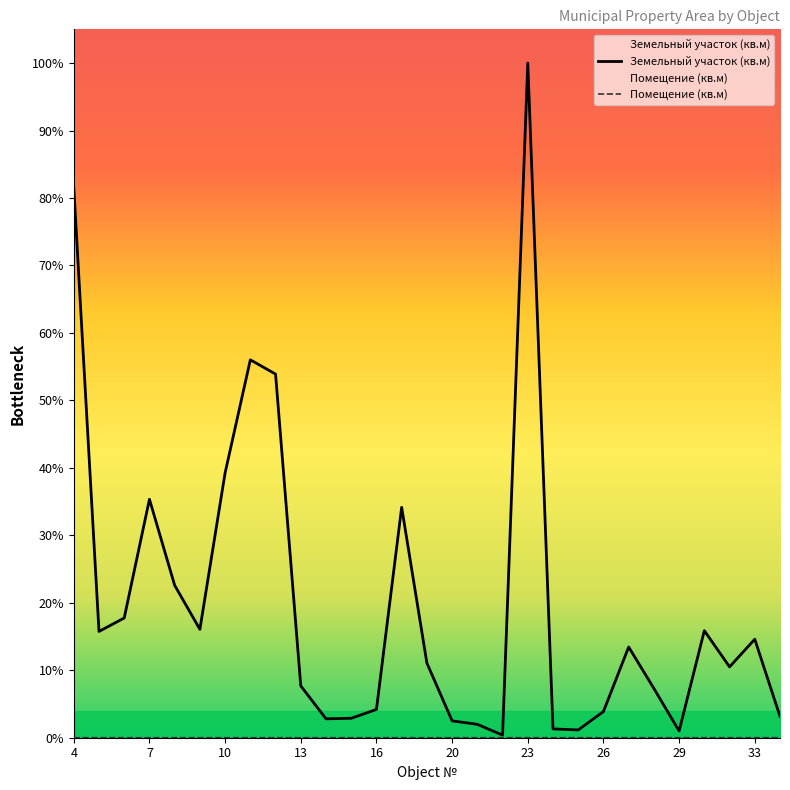

Does the chart have visible grid lines?

No